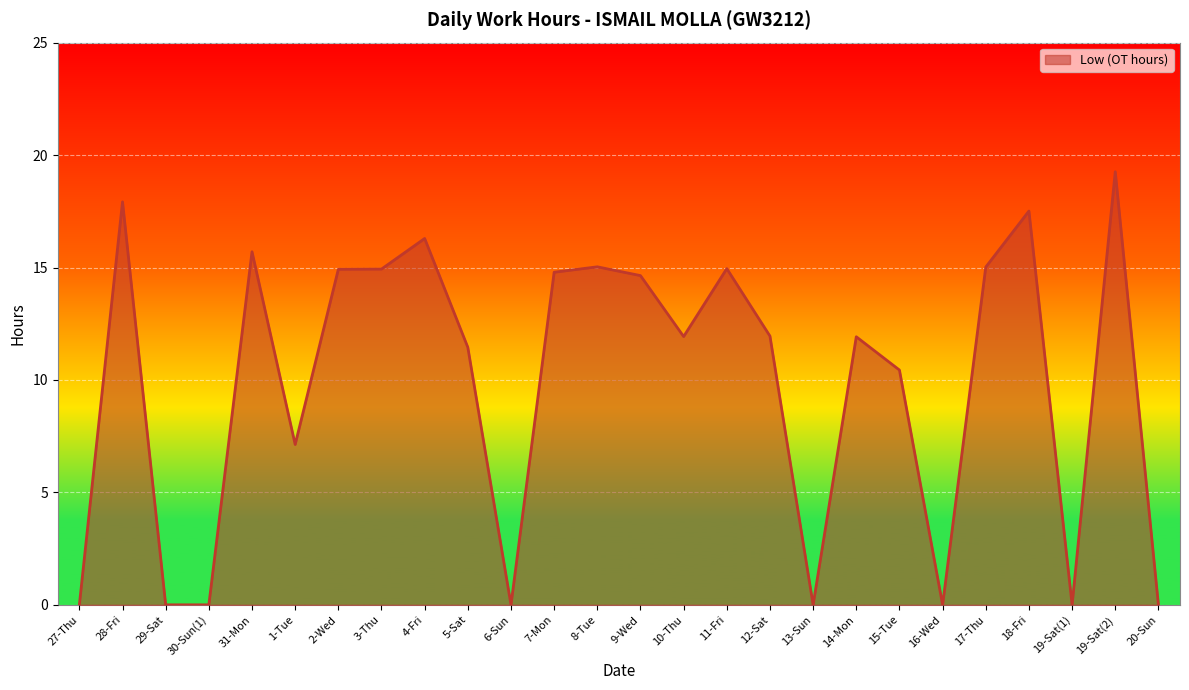

Which label corresponds to the smallest value in the chart?

27-Thu